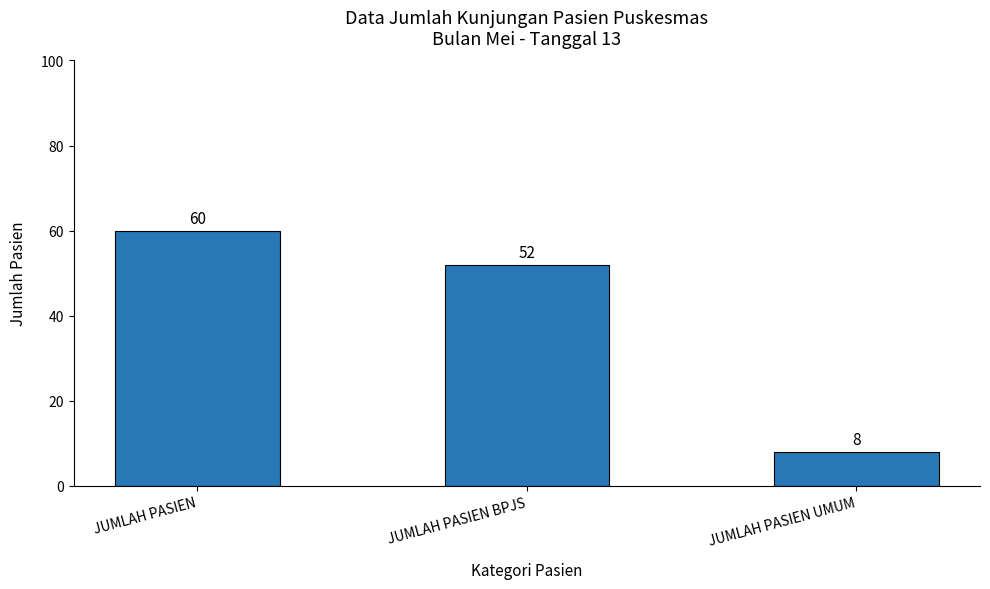

What is the minimum value shown in the chart?

8